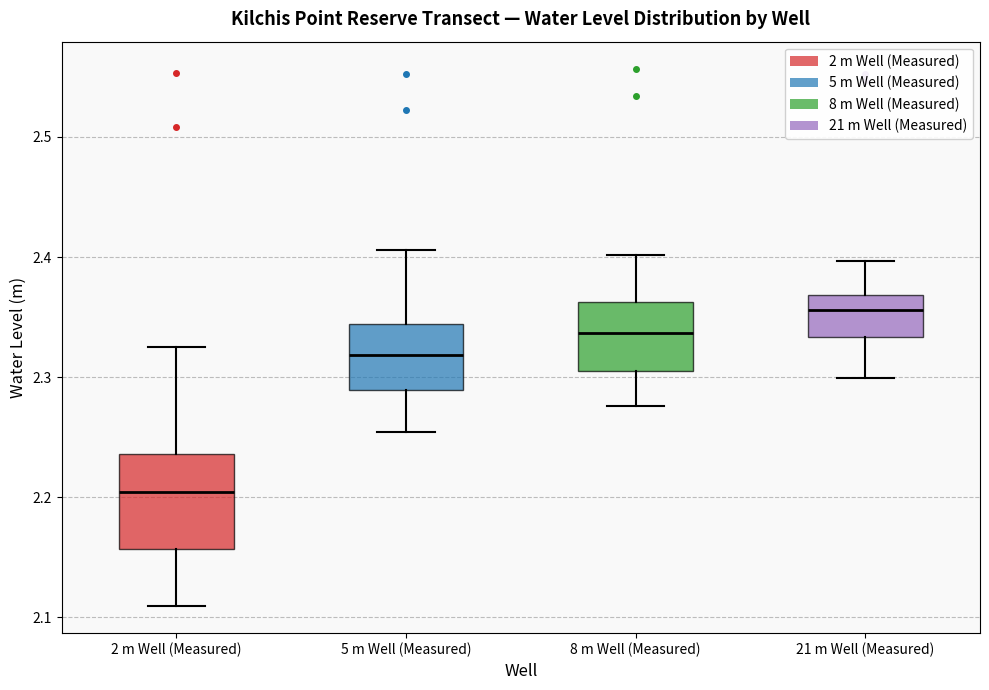

Where does the lower whisker of the box for 2 m Well (Measured) end on the y-axis? The values are not printed on the chart, so give them approximately, as read against the axis.

2.11